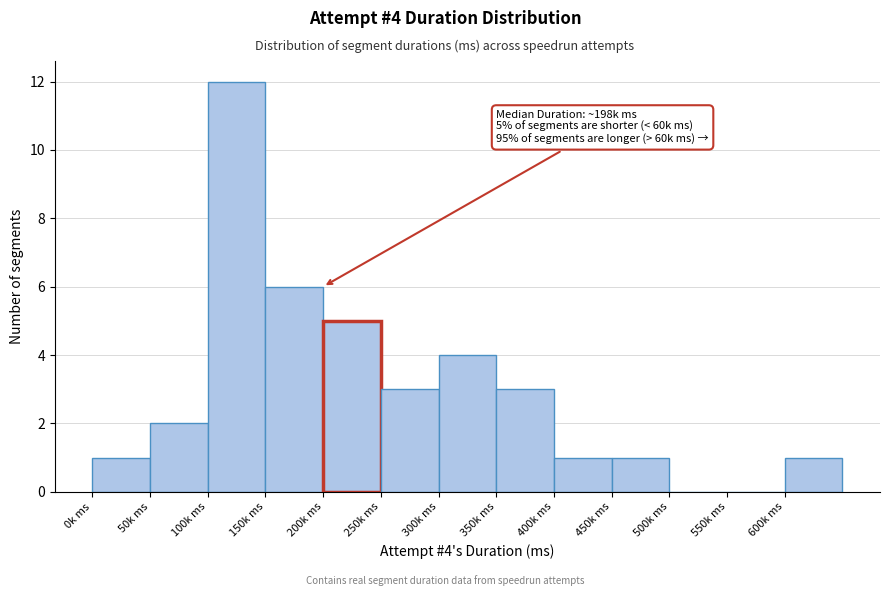

Reading left to right, transcribe all the data shown in this chart.

0k ms=1	50k ms=2	100k ms=12	150k ms=6	200k ms=5	250k ms=3	300k ms=4	350k ms=3	400k ms=1	450k ms=1	500k ms=0	550k ms=0	600k ms=1